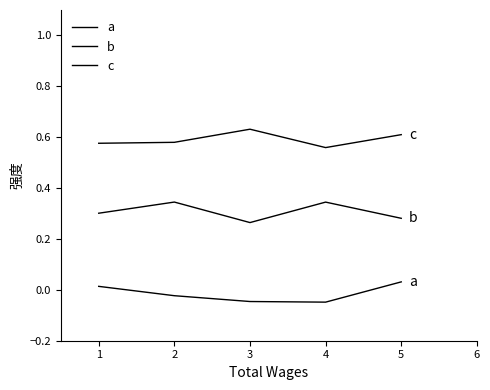

What is the average value of the c series?

0.6